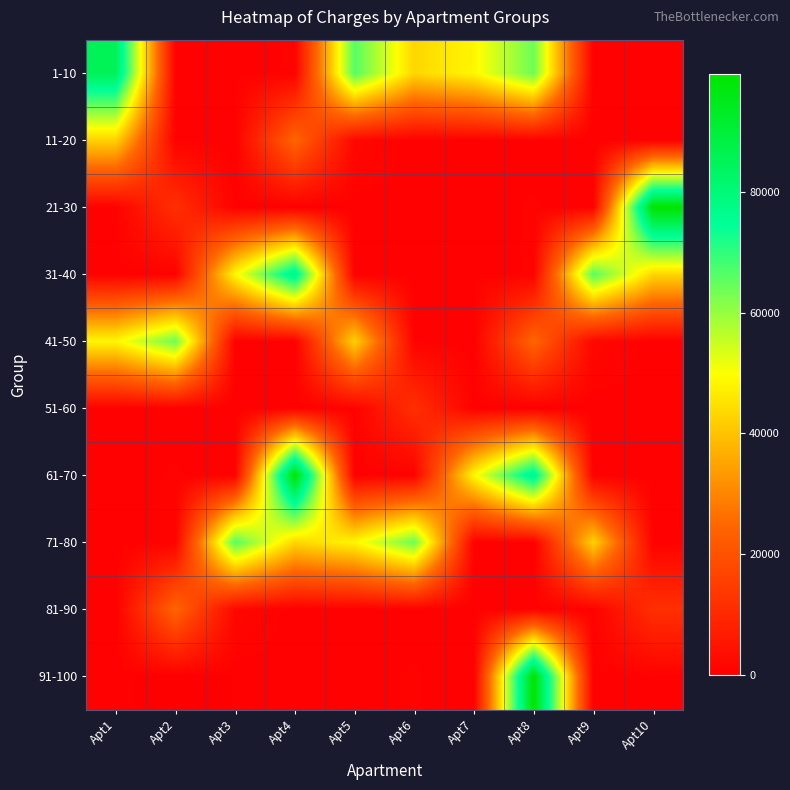

Rank the series at Apt7 from lowest to highest value.

81-90, 41-50, 11-20, 51-60, 91-100, 71-80, 21-30, 31-40, 1-10, 61-70